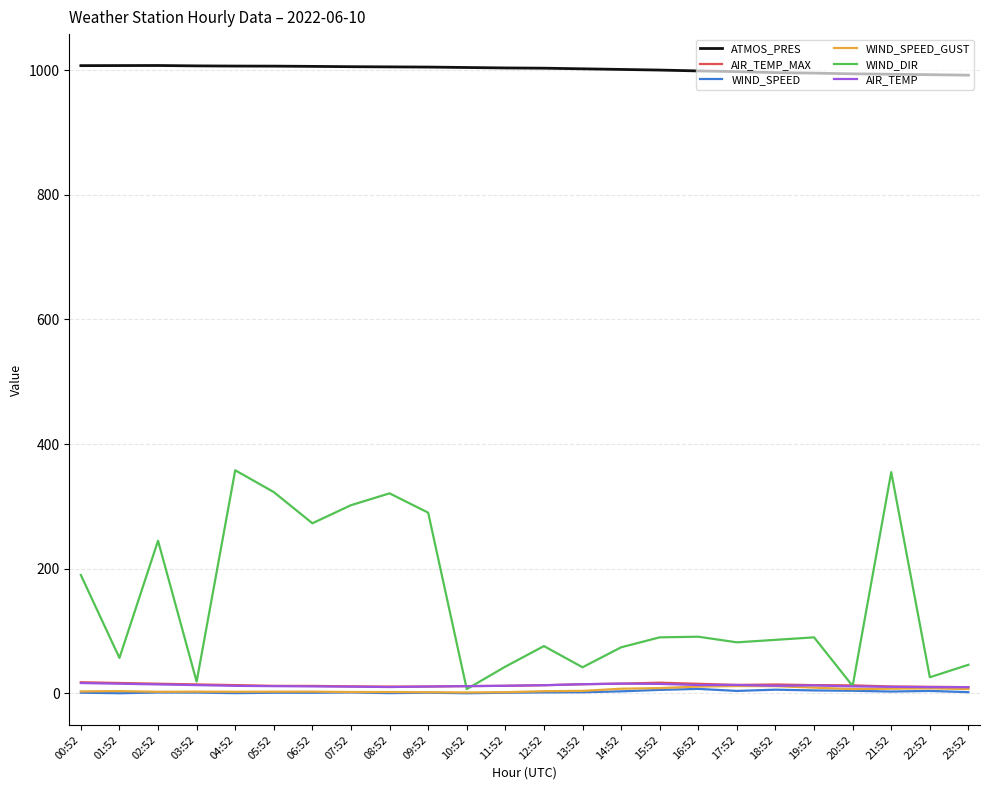

What position from the left is 14:52?

15